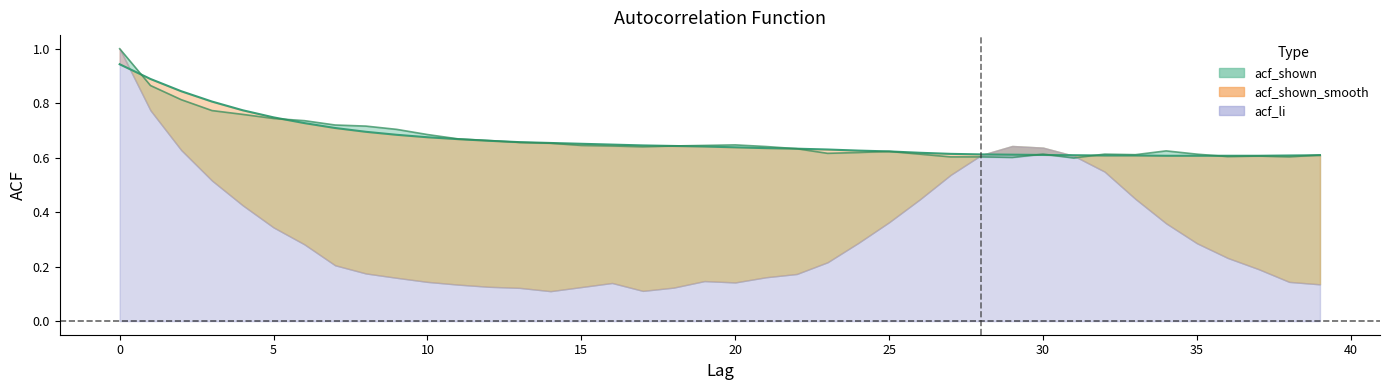

Rank the categories by acf_shown_smooth value from lowest to highest.

34, 35, 36, 37, 32, 33, 38, 31, 39, 30, 29, 28, 27, 26, 25, 24, 23, 22, 21, 20, 19, 18, 17, 16, 15, 14, 13, 12, 11, 10, 9, 8, 7, 6, 5, 4, 3, 2, 1, 0